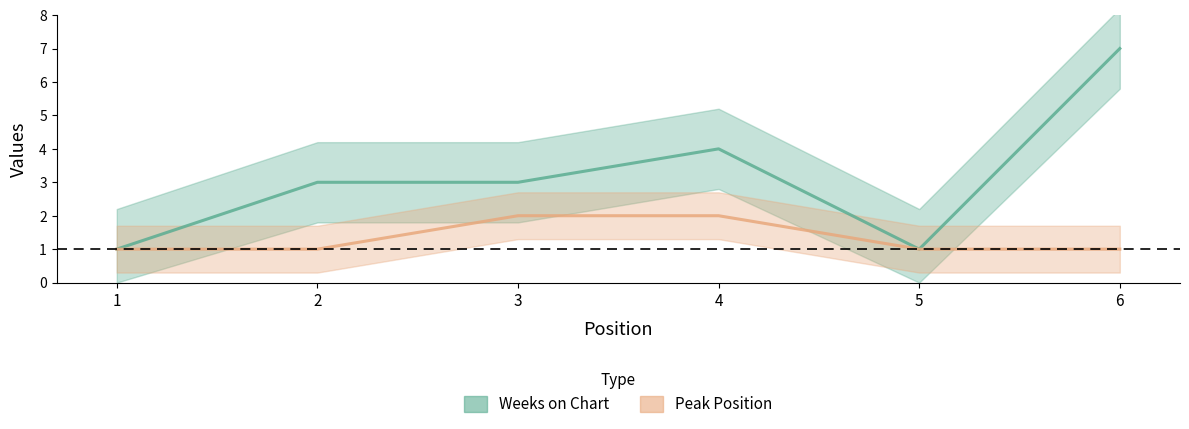

At 1, list the series in order from largest to smallest.

Weeks on Chart, Peak Position